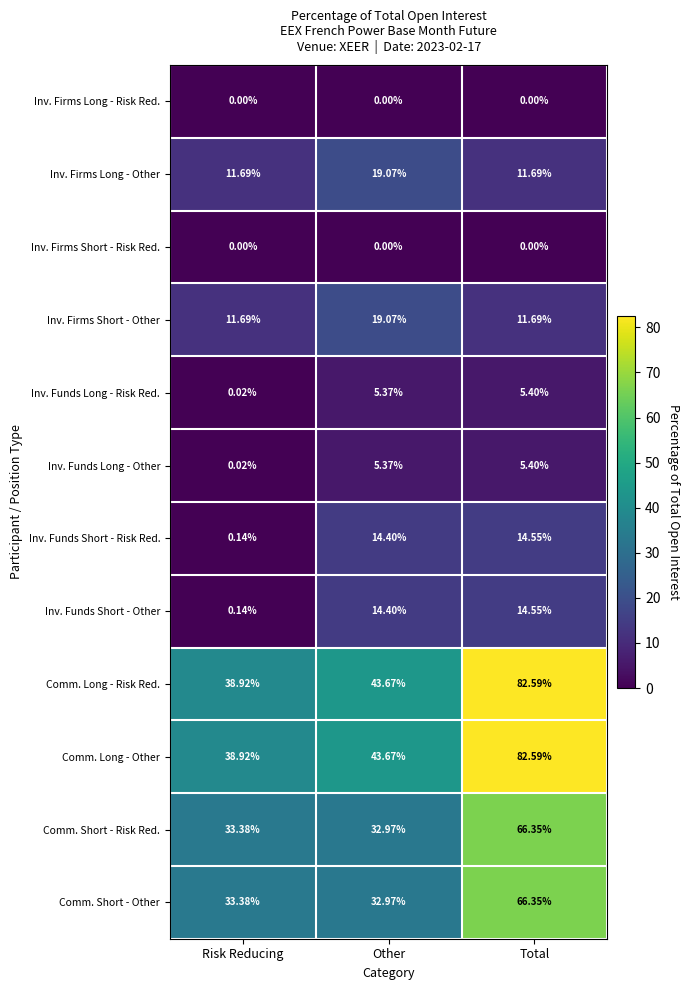

At which label does Inv. Funds Short - Risk Red. reach its peak?

Total